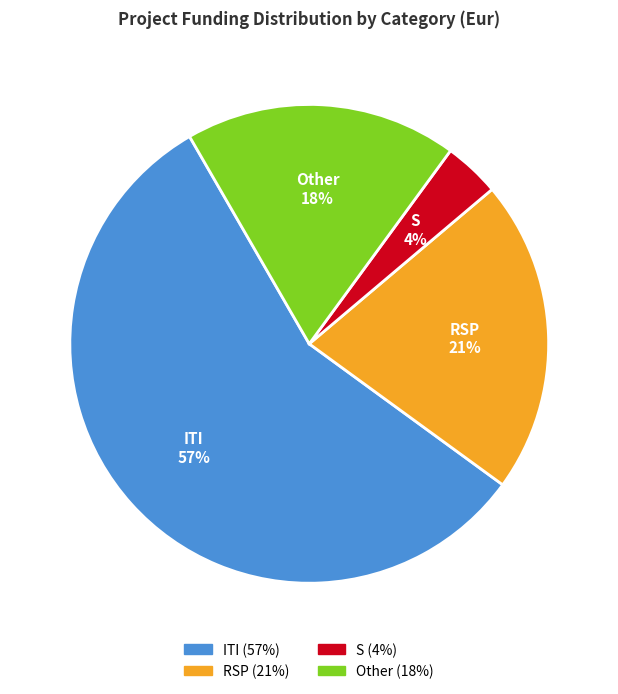

Count the number of slices in the pie.

4